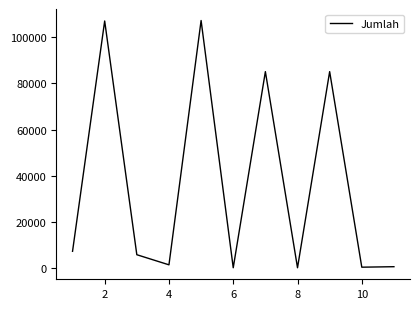

How many distinct data groups are displayed?

1